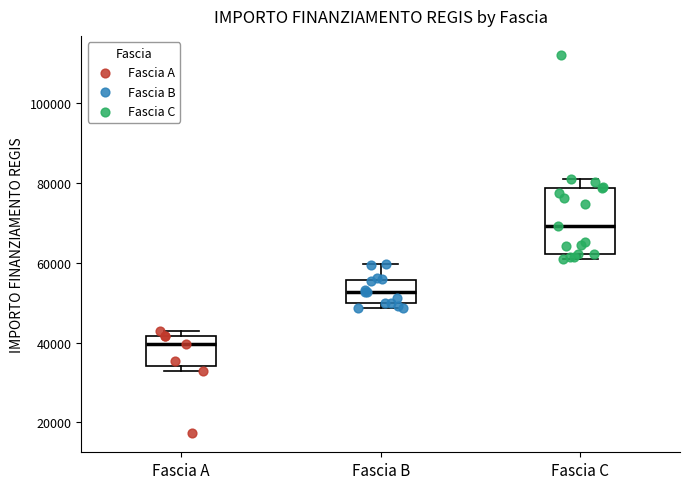

Where is the upper edge of the box for Fascia C on the y-axis? The values are not printed on the chart, so give them approximately, as read against the axis.

78000